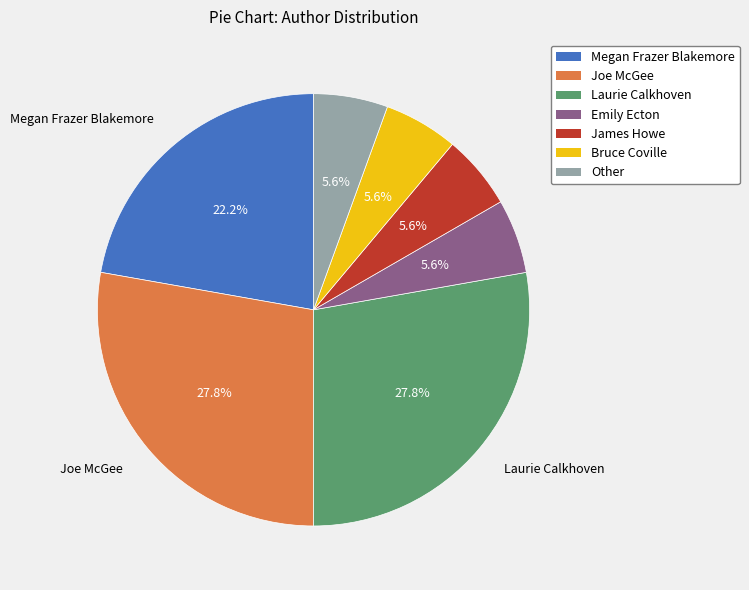

How many segments does this pie chart have?

7